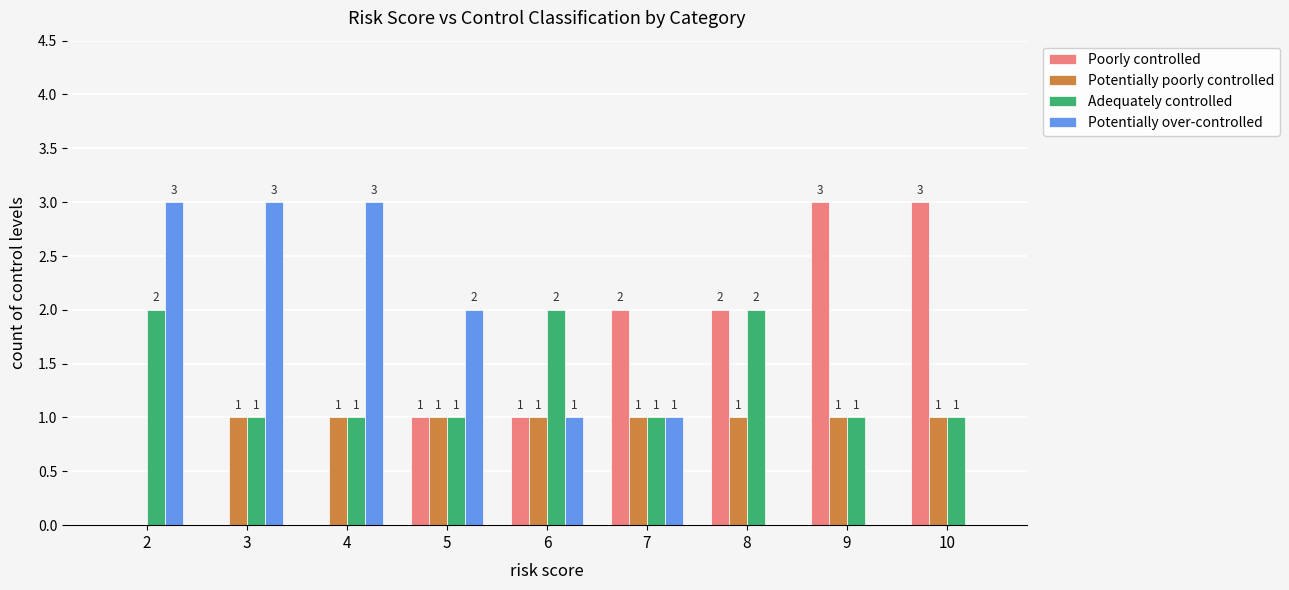

What is the sum of all Potentially over-controlled values?

13